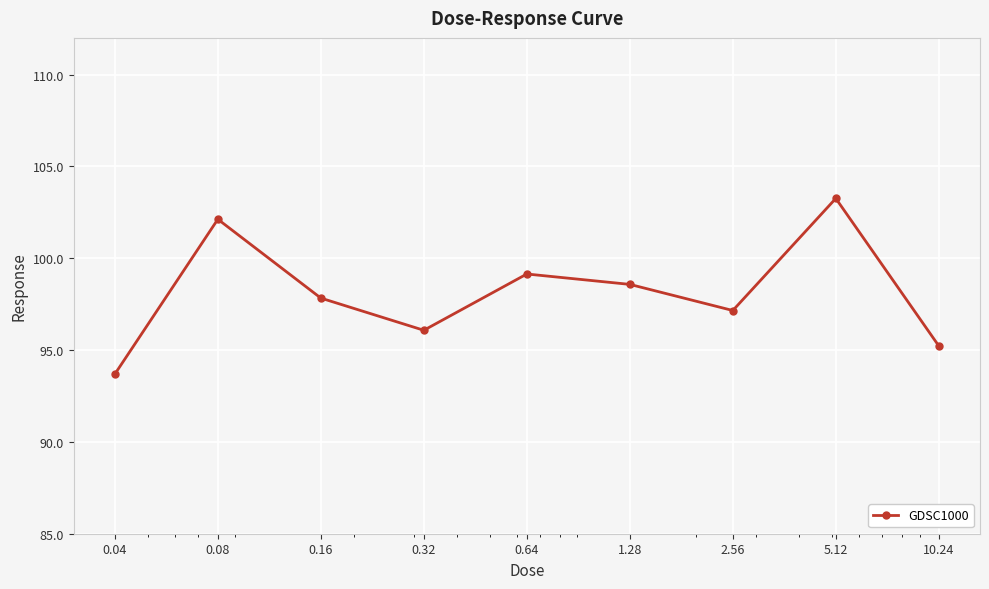

What is the sum of all values?

883.1